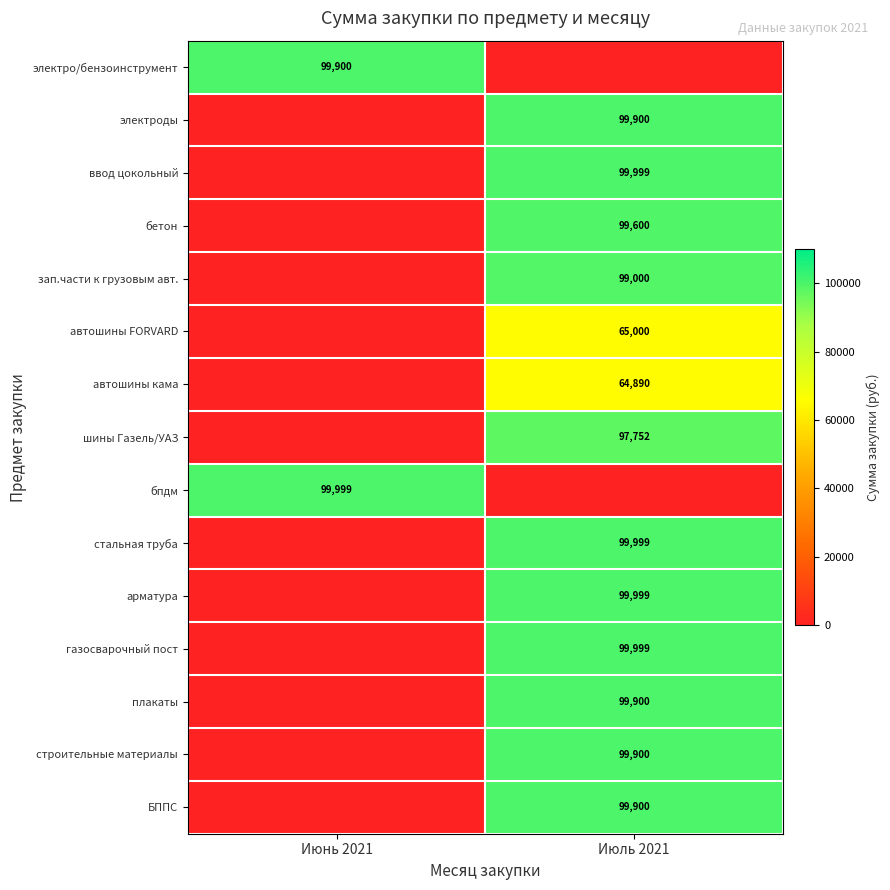

True or false: автошины FORVARD has a value of 65000 at Июль 2021.

True